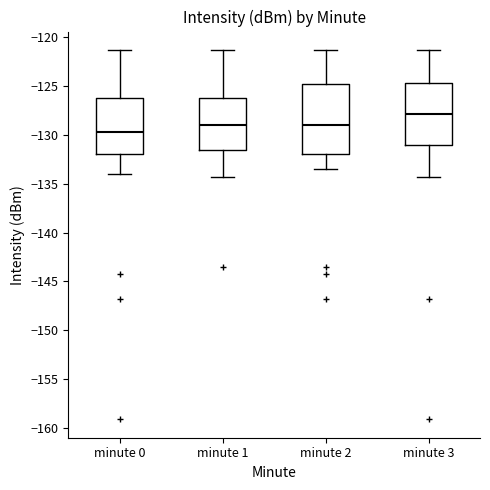

Which box's median line is the lowest?

minute 0